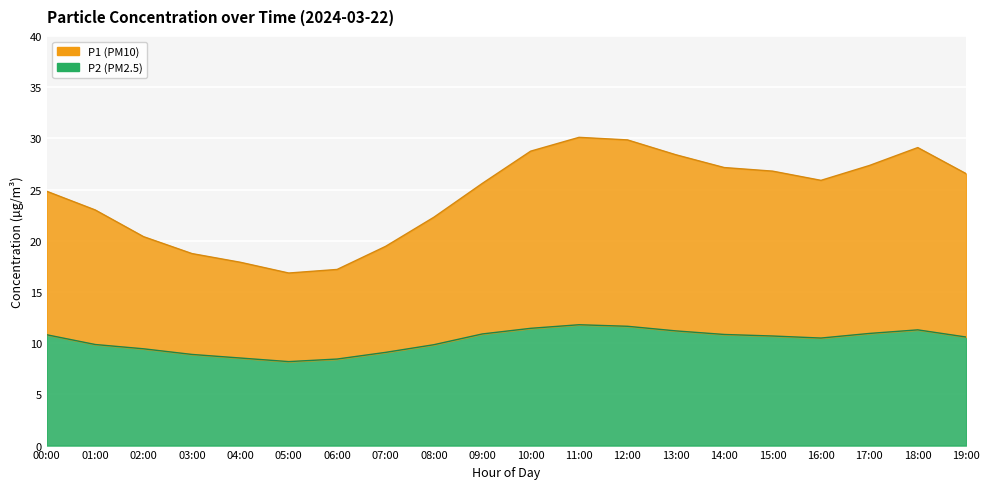

List the labels in order of P1 value, smallest first.

05:00, 06:00, 04:00, 03:00, 07:00, 02:00, 08:00, 01:00, 00:00, 09:00, 16:00, 19:00, 15:00, 14:00, 17:00, 13:00, 10:00, 18:00, 12:00, 11:00